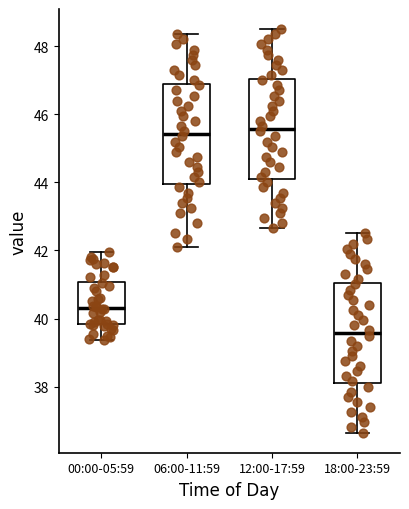

Reading left to right, read every box against the y-axis: the position of its median line, the range the box covers, and the ends of its whiskers. The values are not printed on the chart, so give them approximately, as read against the axis.

00:00-05:59: median 40.4, box 39.8 to 41.0, whiskers 39.4 to 42.0
06:00-11:59: median 45.4, box 44.0 to 46.8, whiskers 42.2 to 48.4
12:00-17:59: median 45.6, box 44.2 to 47.0, whiskers 42.6 to 48.6
18:00-23:59: median 39.6, box 38.2 to 41.0, whiskers 36.6 to 42.6